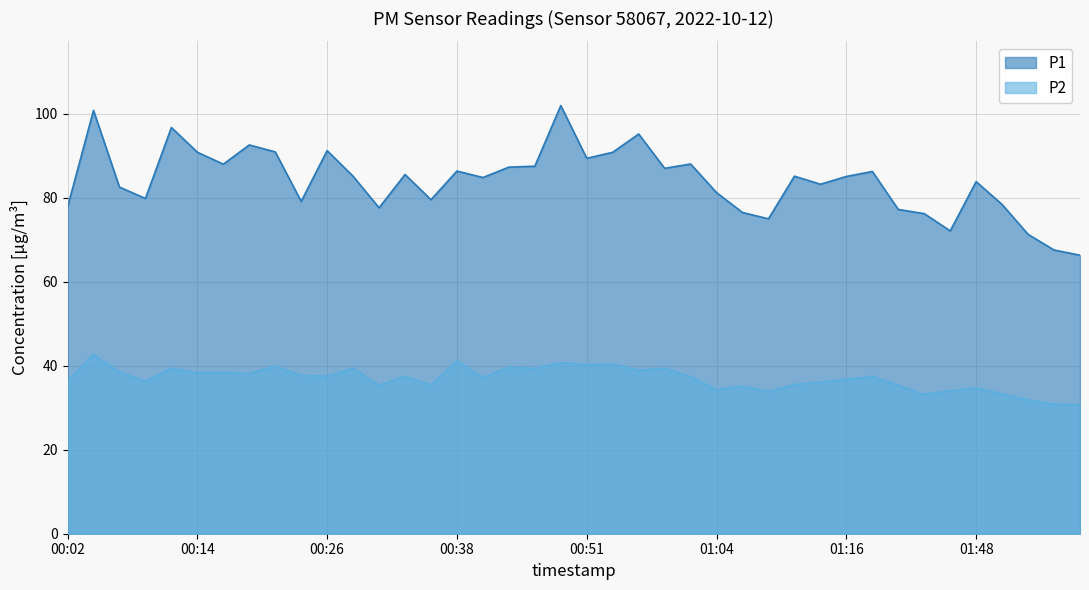

What is the greatest value displayed?

101.9